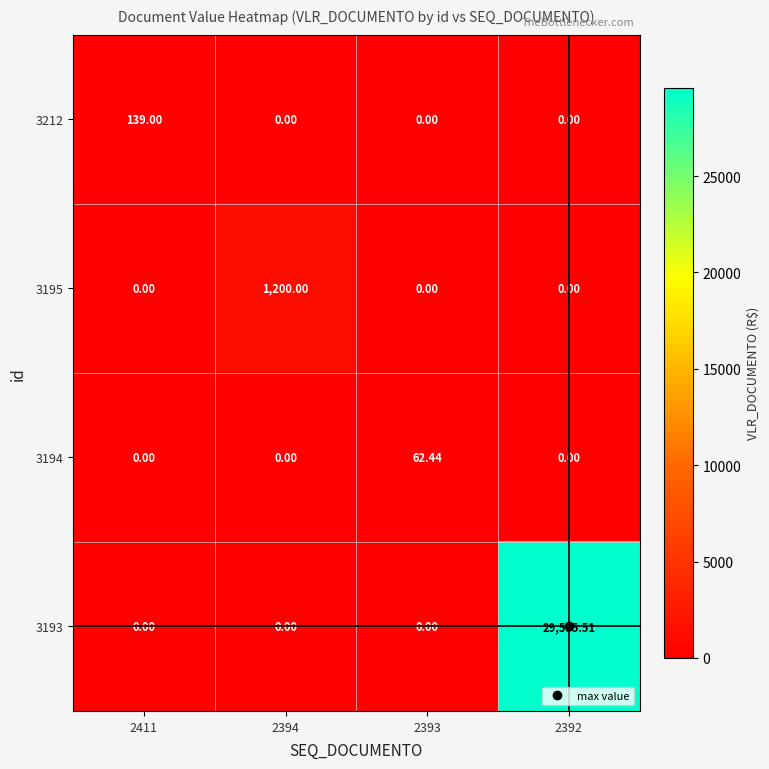

Is the value of 3195 at 2393 greater than the value of 3193 at 2392?

No